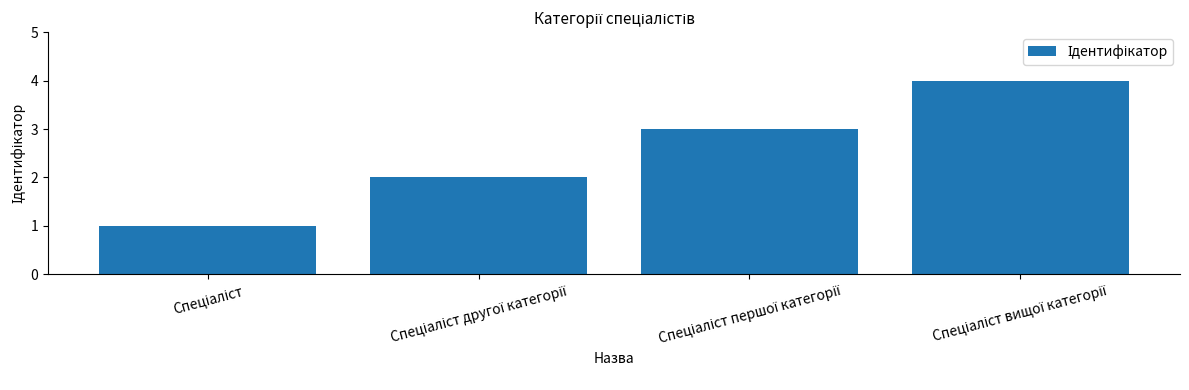

What is the maximum value shown in the chart?

4